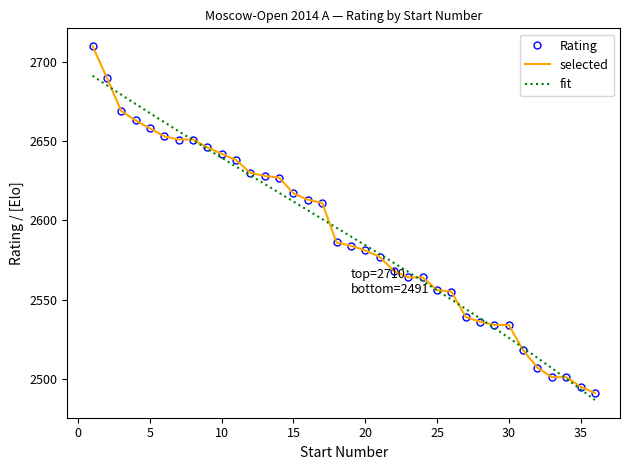

How many values are below 2586?

18